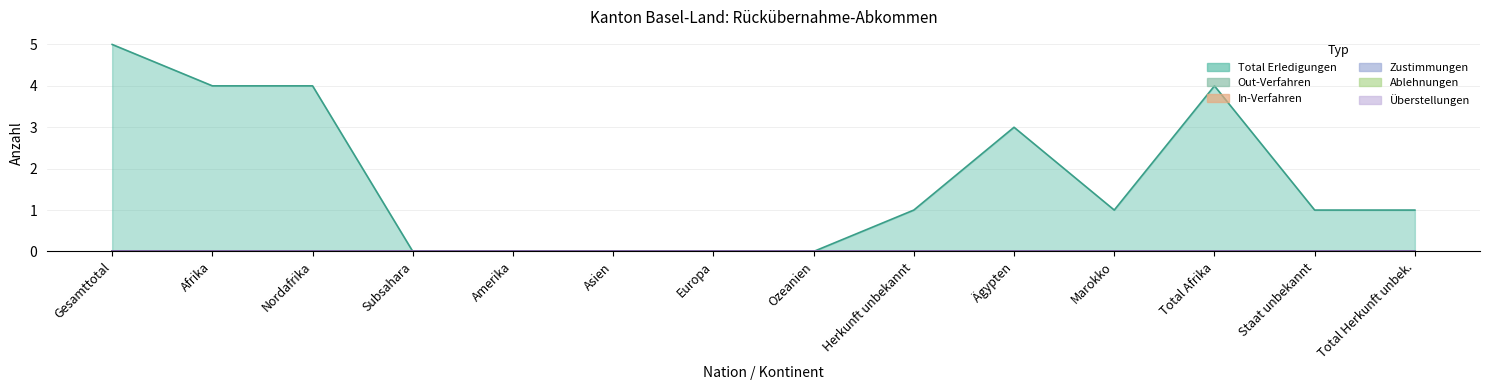

The value of Total Erledigungen at Ozeanien is 0. True or false?

True